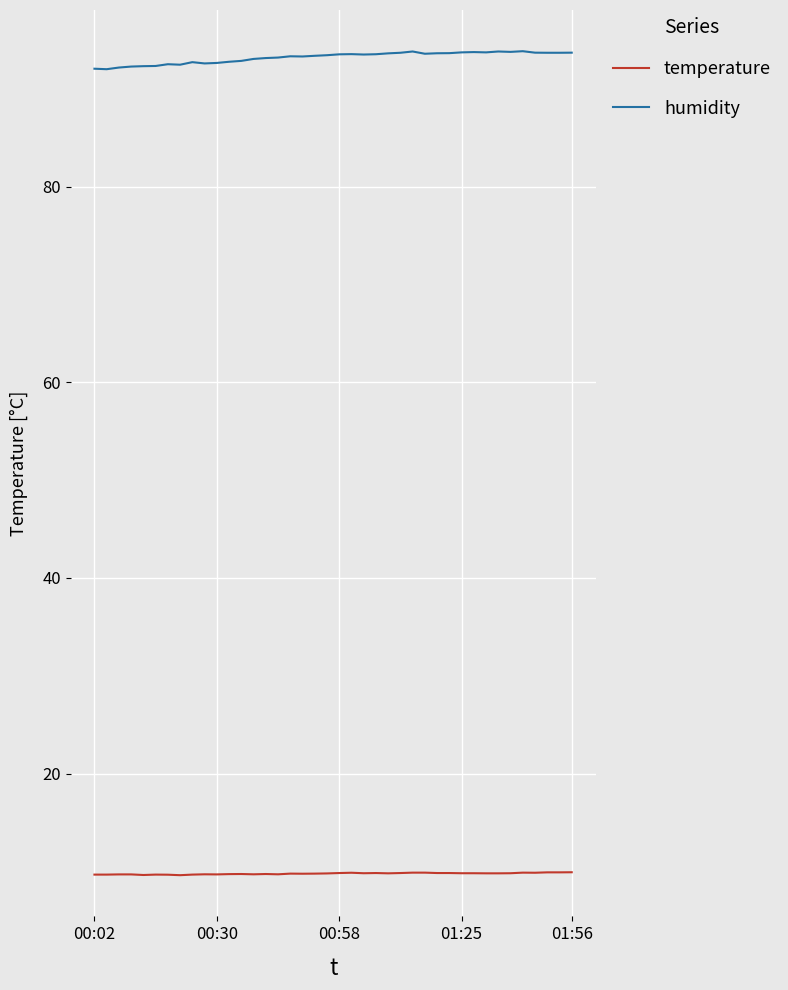

List the series in order of their overall mean, lowest first.

temperature, humidity